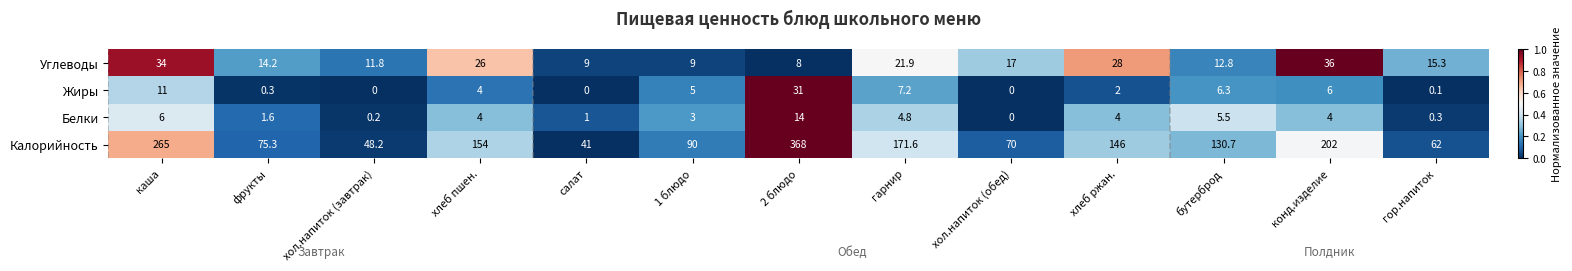

At how many categories does at least one series exceed 0?

13